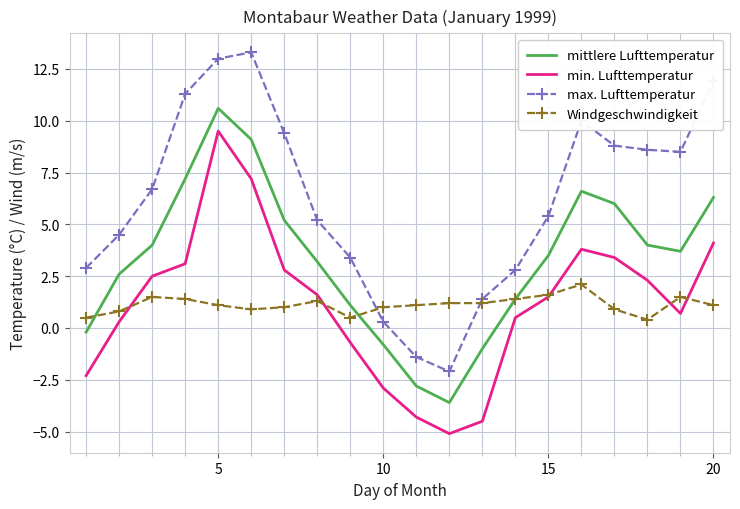

List the series in order of their peak value, lowest first.

Windgeschwindigkeit, min. Lufttemperatur, mittlere Lufttemperatur, max. Lufttemperatur